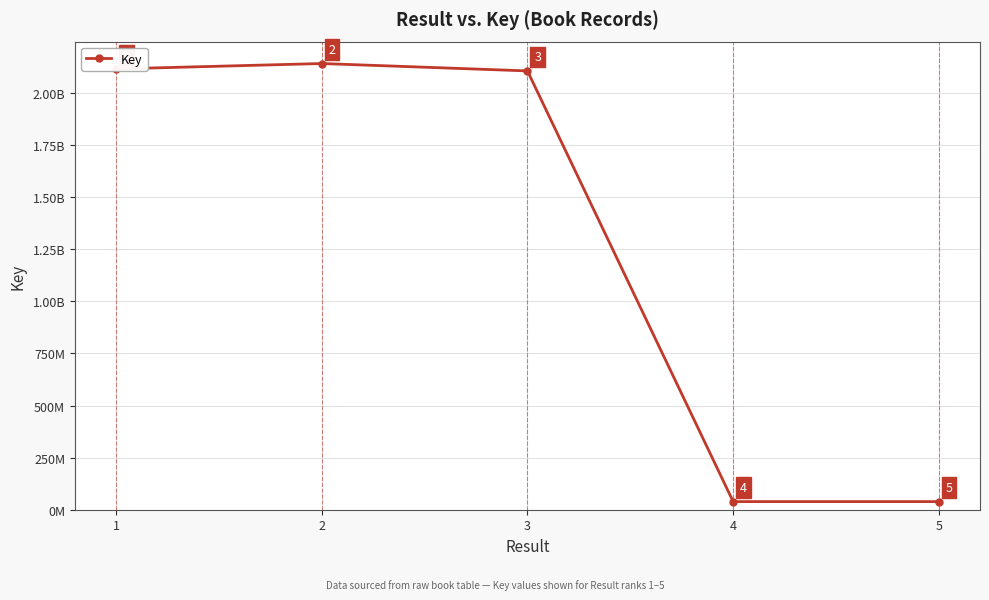

At which label is the value closest to 1090010766?

3